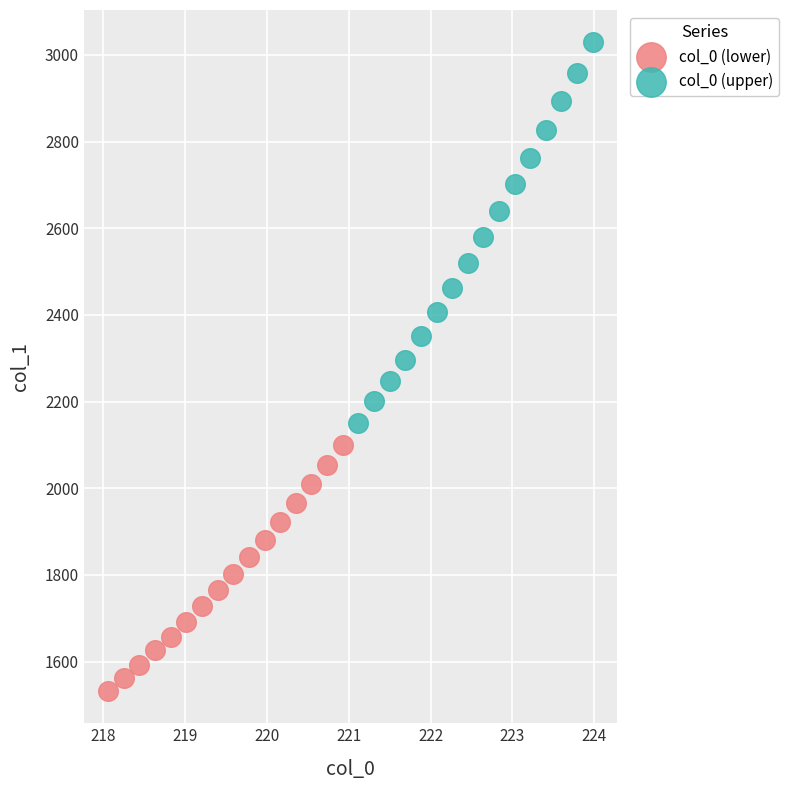

Which series contains the highest Y value?

col_0 (upper)